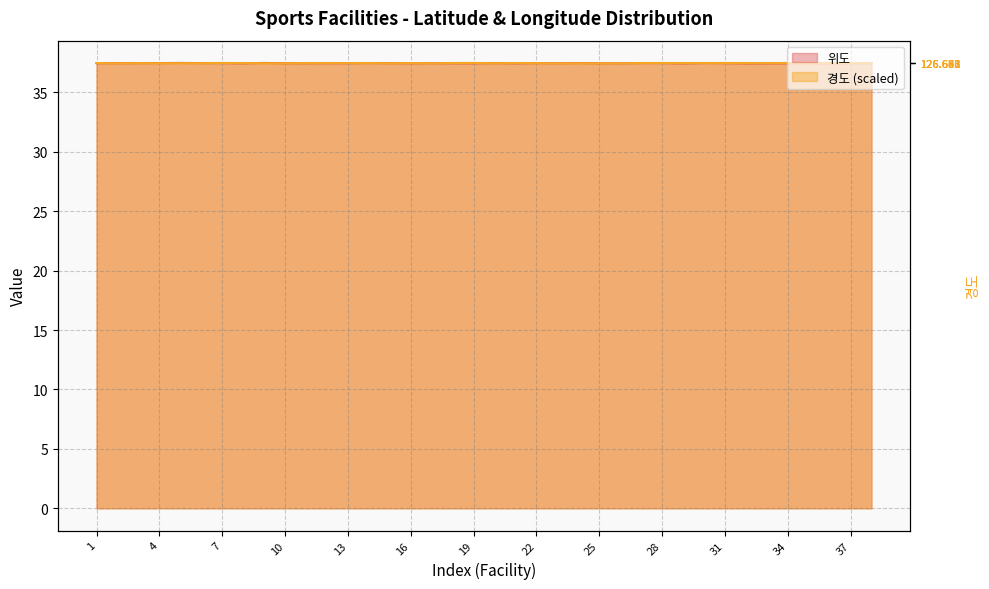

What is the value of the 경도 point at the 8th from the left?

37.5